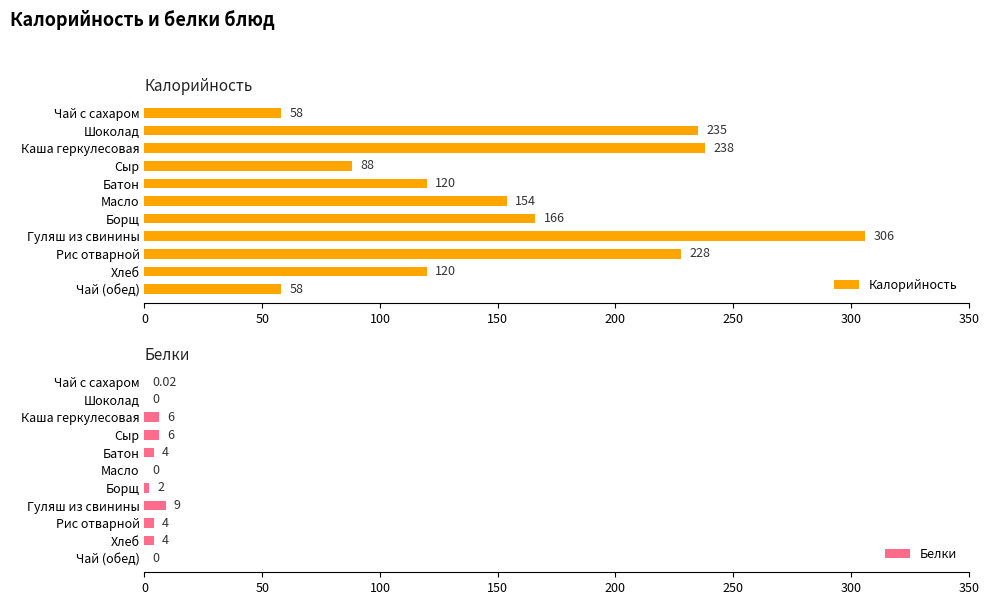

Which series has the largest total across all categories?

Калорийность